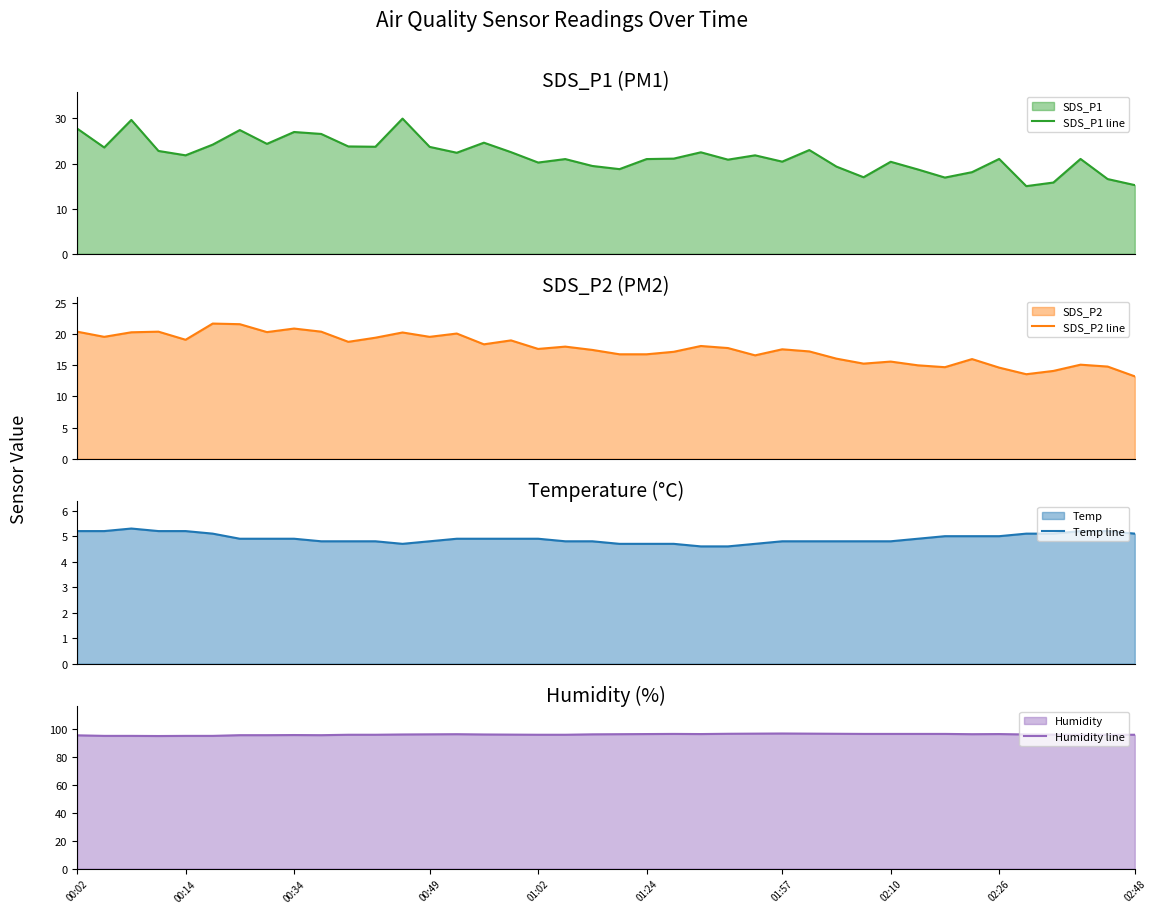

Is the value of Humidity line at 01:24 greater than the value of Temp line at 28?

Yes